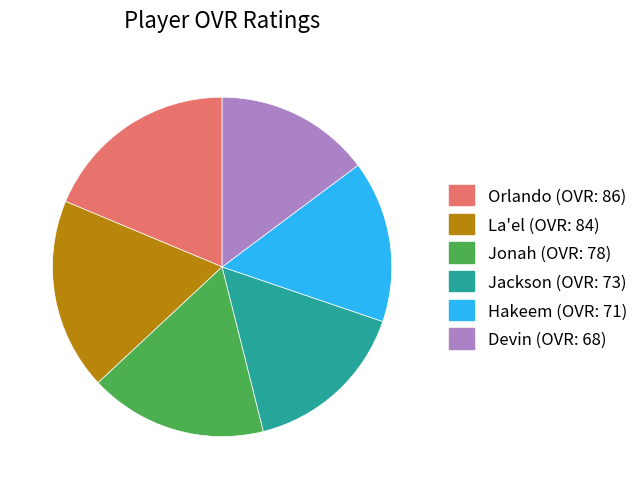

Do Orlando and Jonah together represent more than half of the pie?

No